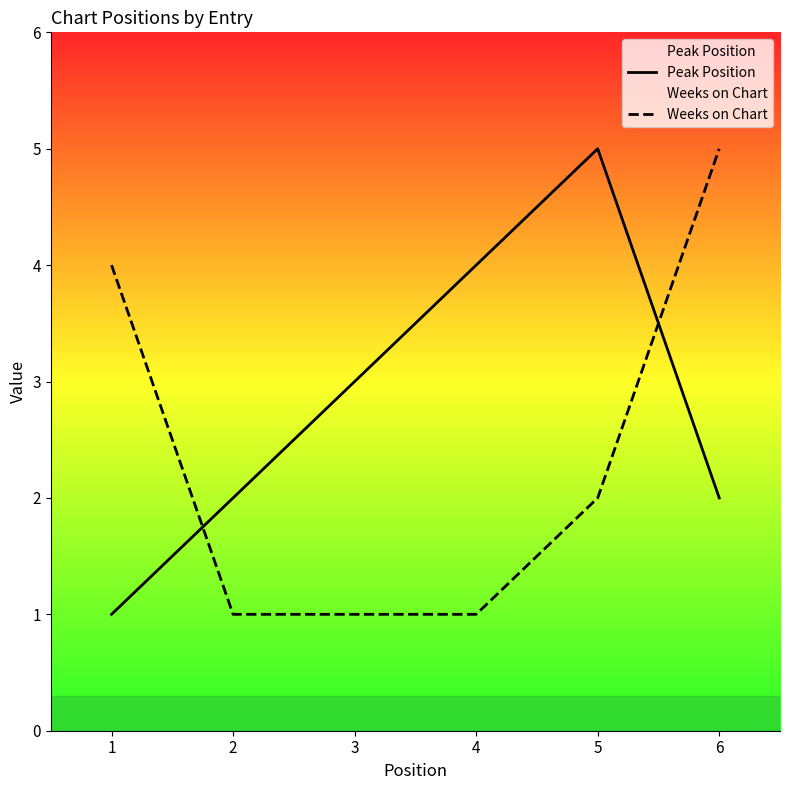

What is the difference between the highest and lowest values at 3?

2